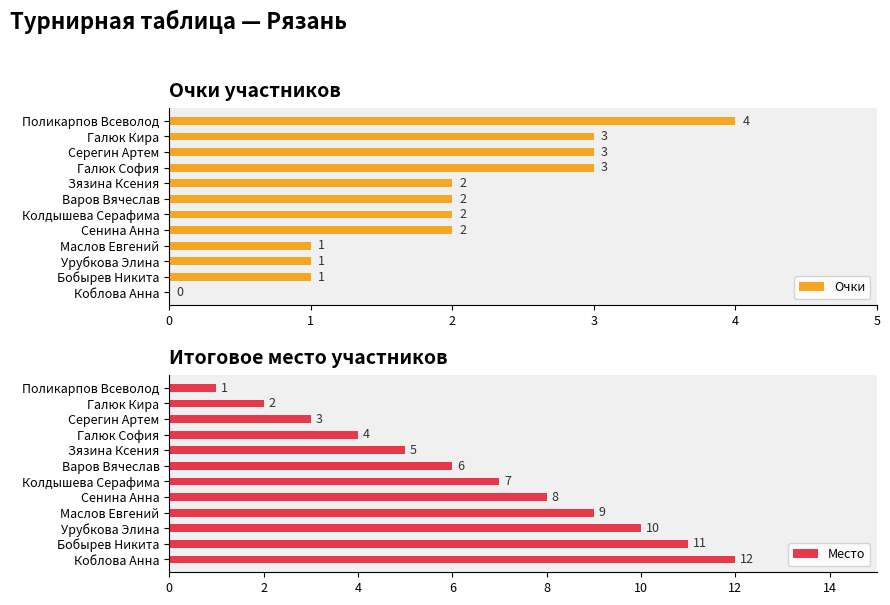

At which label does Очки reach its peak?

Поликарпов Всеволод